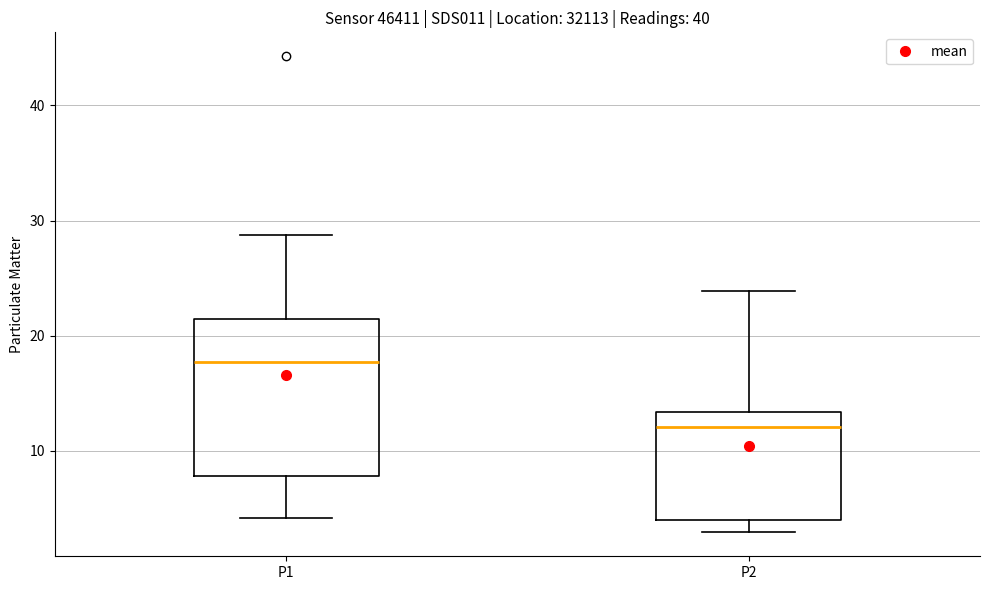

Which box is the tallest, from its lower edge to its upper edge?

P1